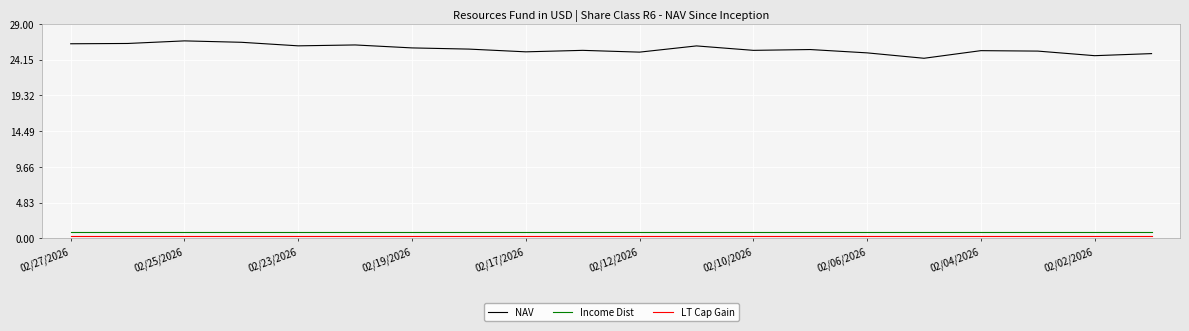

What is the lowest value of the LT Cap Gain series?

0.3